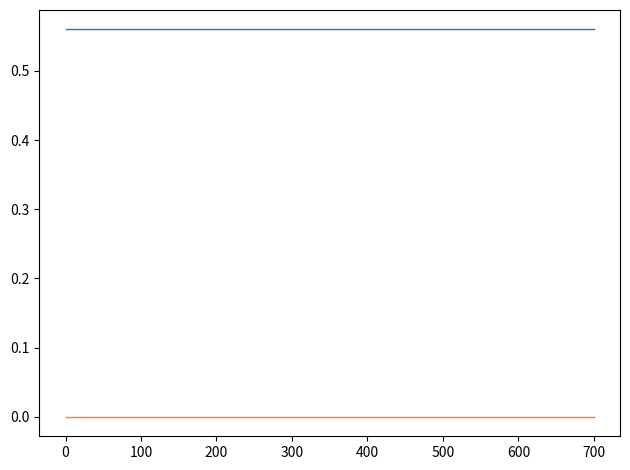

Does the chart display data point markers on the line(s)?

No